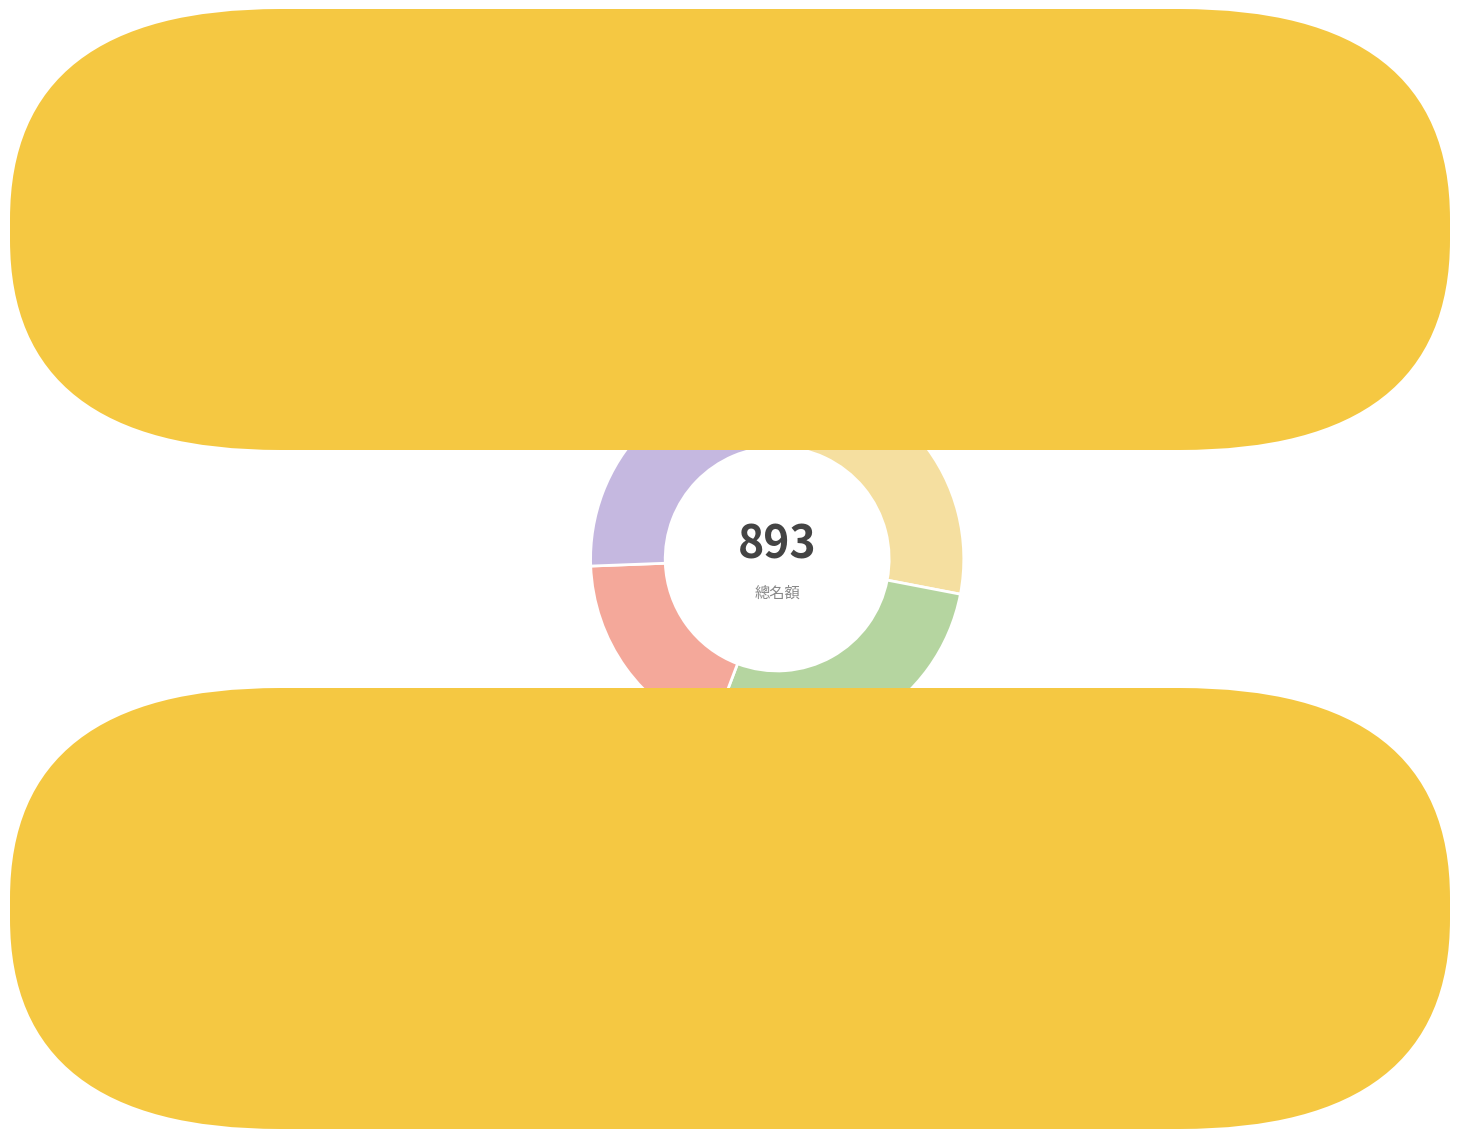

Is there a majority slice in this chart?

No